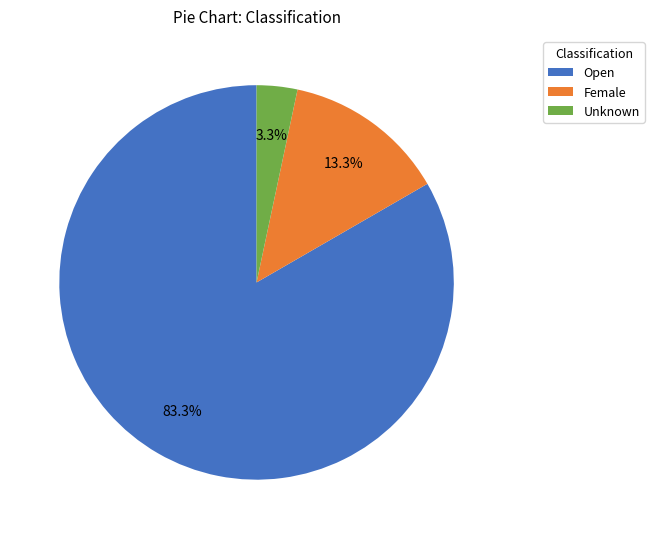

The Open slice represents 96% of the pie. True or false?

False